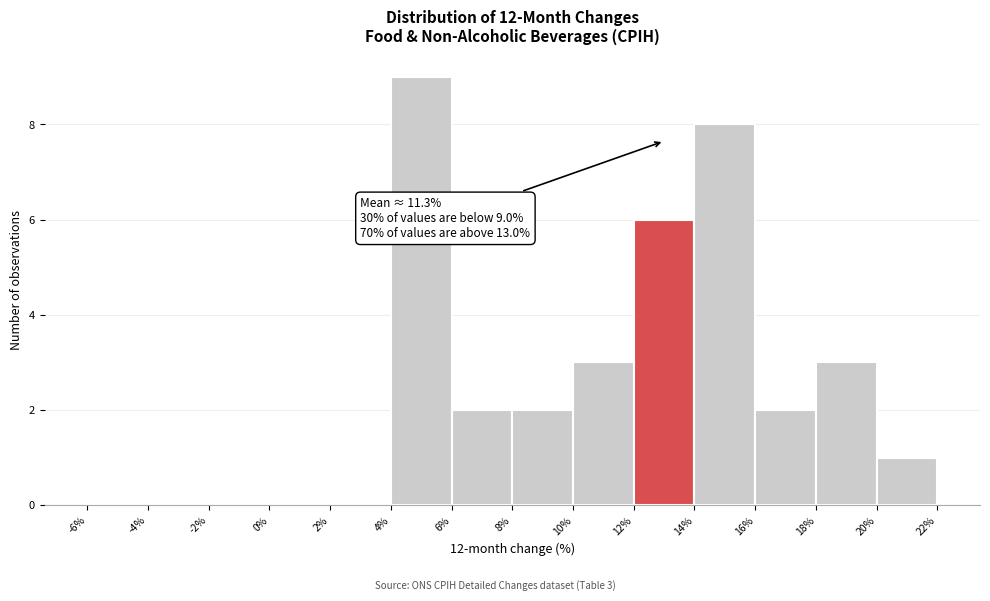

Over which range of the x-axis is the bar tallest?

4% to 6%